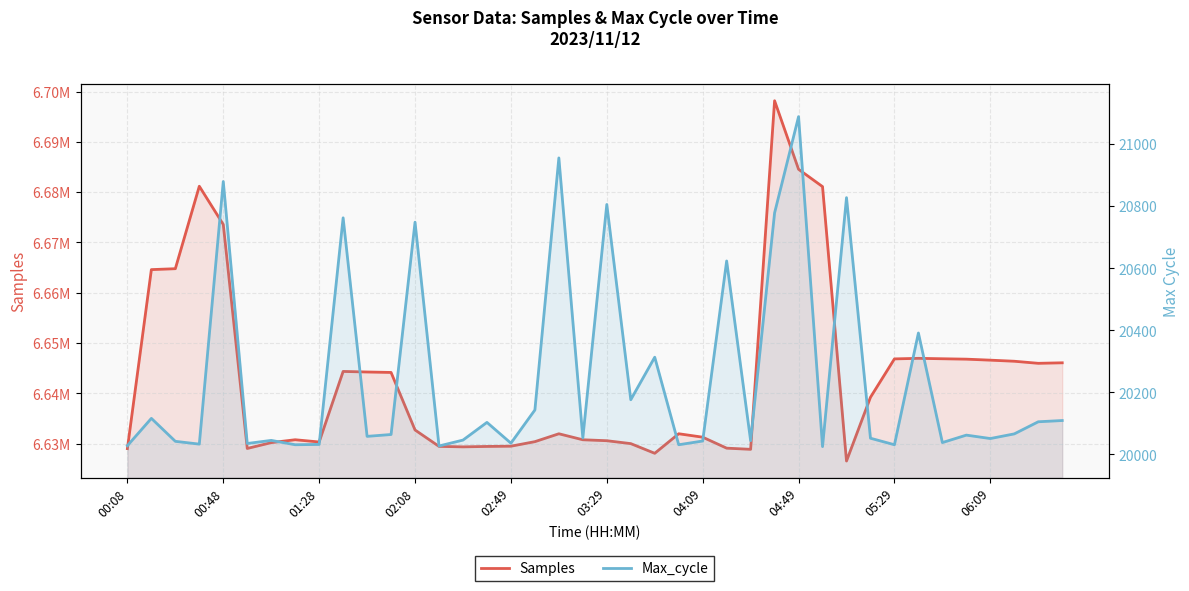

The value of Samples at 25 is 6629079. True or false?

True